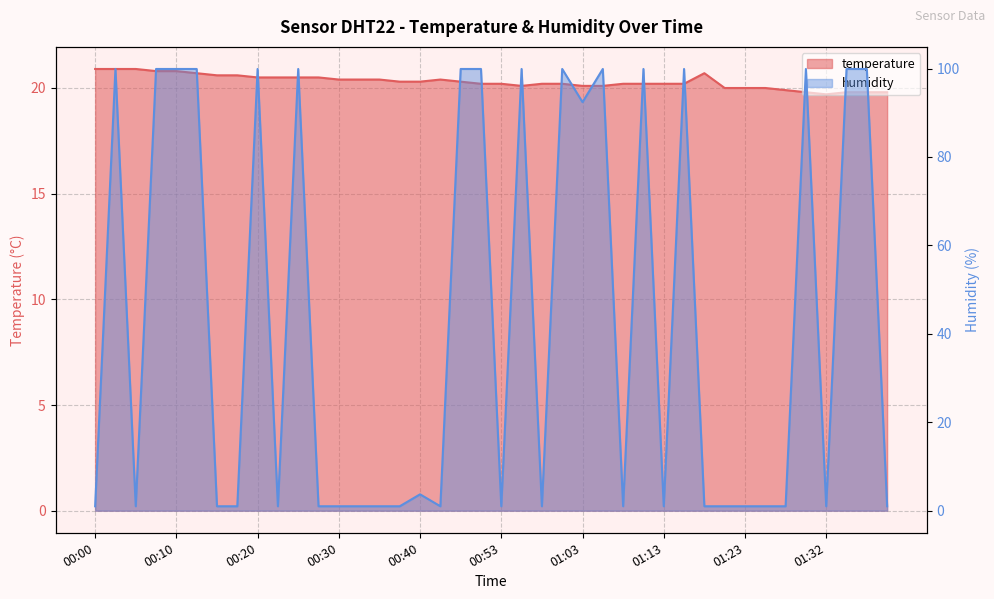

What is the label of the 19th point from the left?

00:48